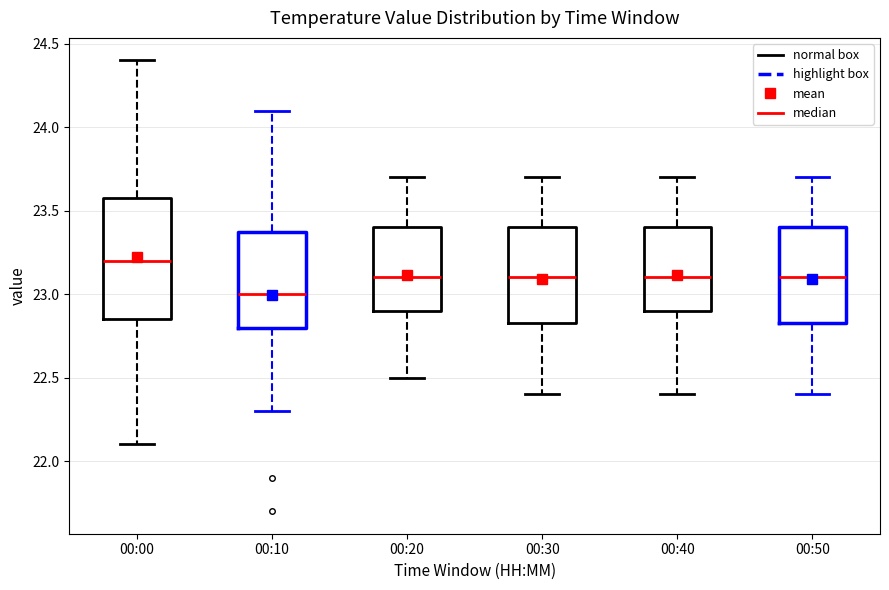

Reading left to right, transcribe this box plot: for each box, give where its median line is, the range the box spans, and where its two whiskers end, as read against the y-axis. The values are not printed on the chart, so give them approximately, as read against the axis.

00:00: median 23.20, box 22.85 to 23.60, whiskers 22.10 to 24.40
00:10: median 23.00, box 22.80 to 23.40, whiskers 22.30 to 24.10
00:20: median 23.10, box 22.90 to 23.40, whiskers 22.50 to 23.70
00:30: median 23.10, box 22.85 to 23.40, whiskers 22.40 to 23.70
00:40: median 23.10, box 22.90 to 23.40, whiskers 22.40 to 23.70
00:50: median 23.10, box 22.85 to 23.40, whiskers 22.40 to 23.70